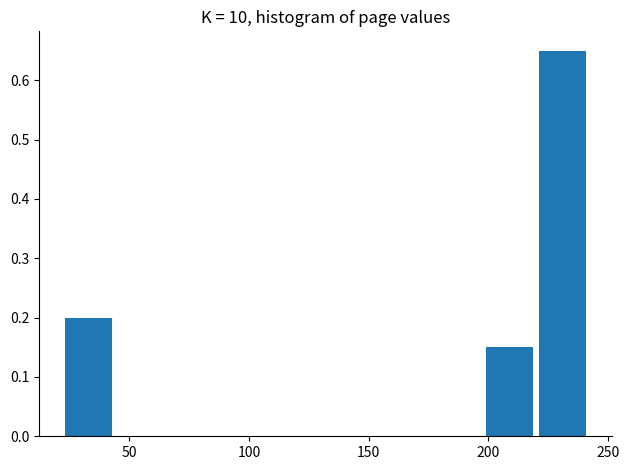

Over which range of the x-axis is the bar tallest?

220 to 242